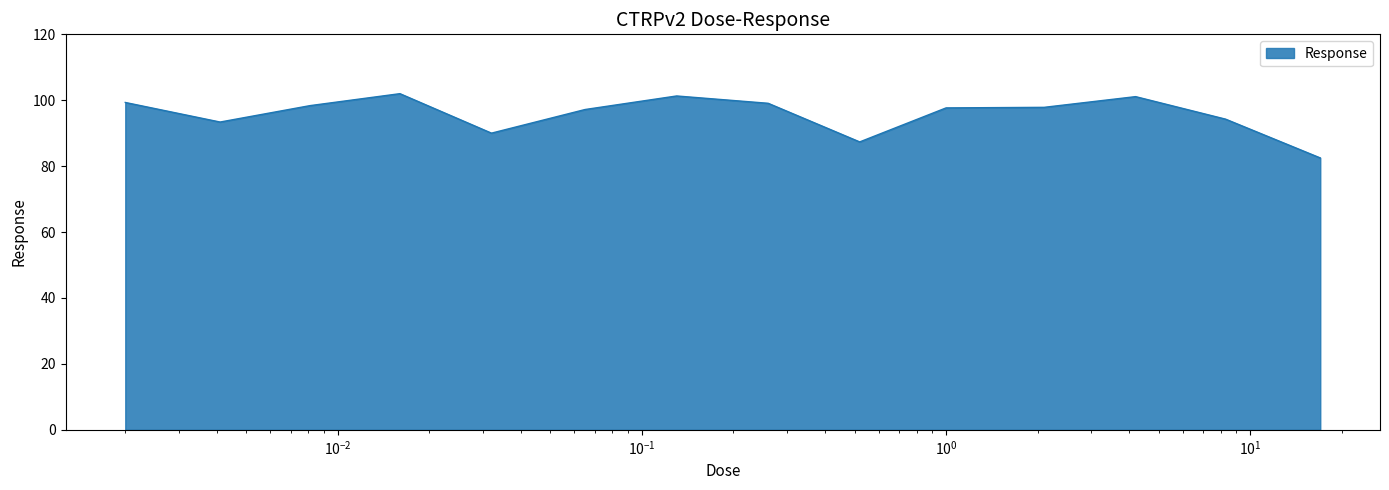

What is the difference between the maximum and minimum values?

19.5